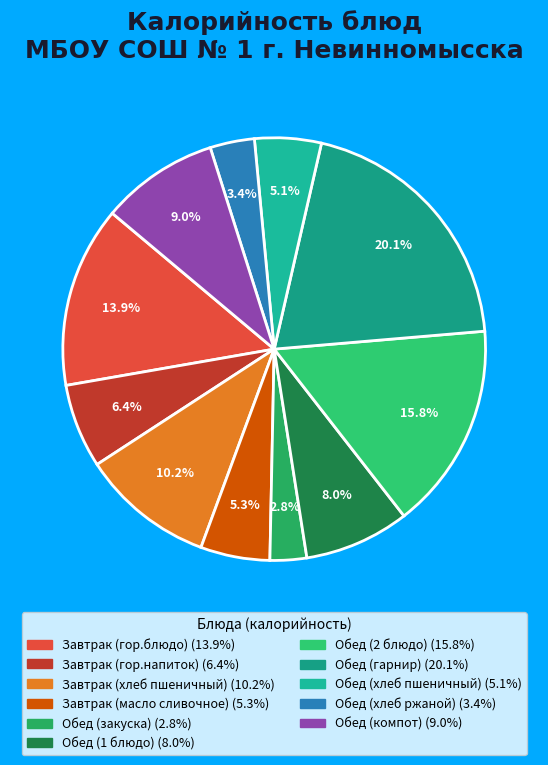

How much of the chart is everything except Завтрак (хлеб пшеничный)?

89.8%